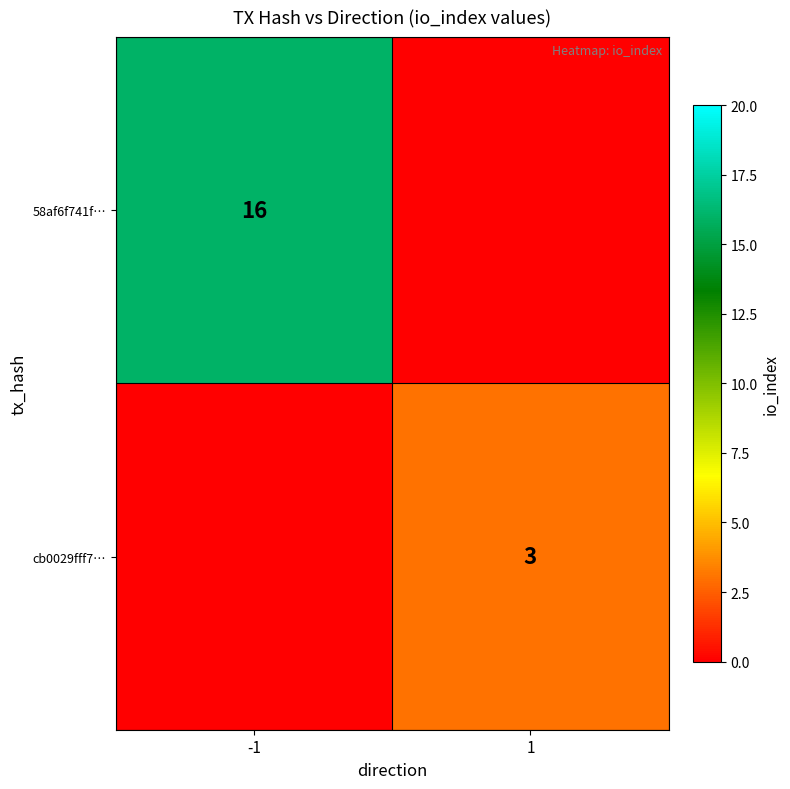

Between -1 and 1, which is larger?

-1